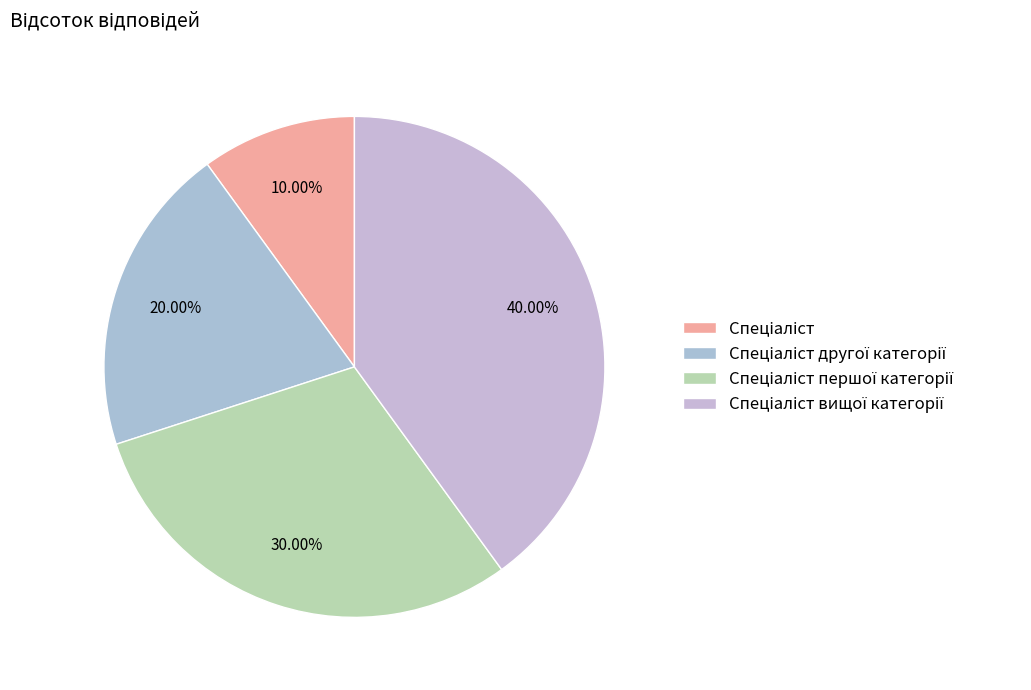

To the nearest percent, what is the difference between the largest and smallest slice percentages?

30%